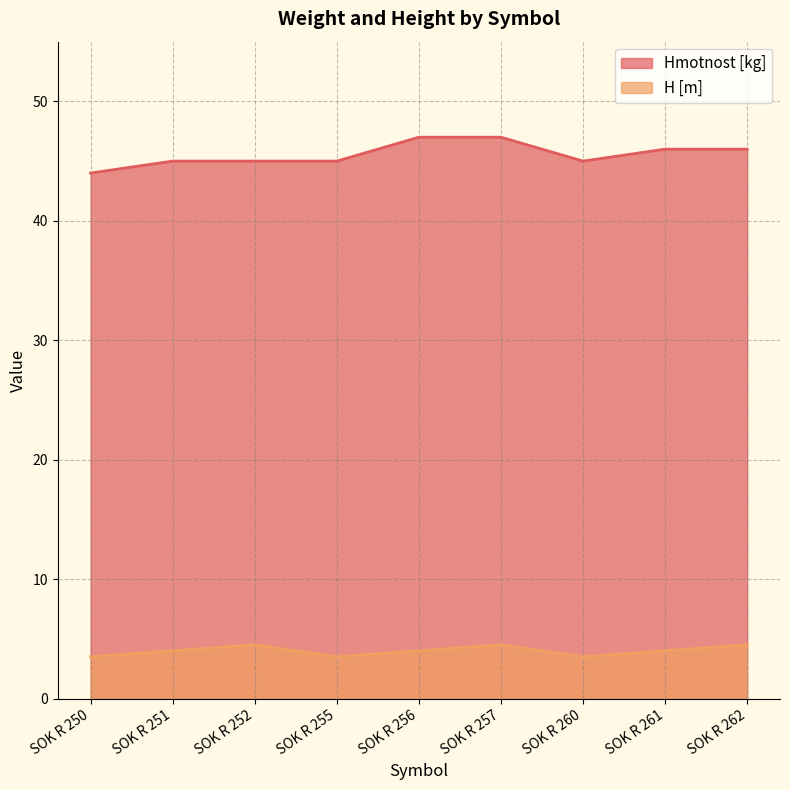

What are all the series names shown in the legend?

Hmotnost [kg], H [m]